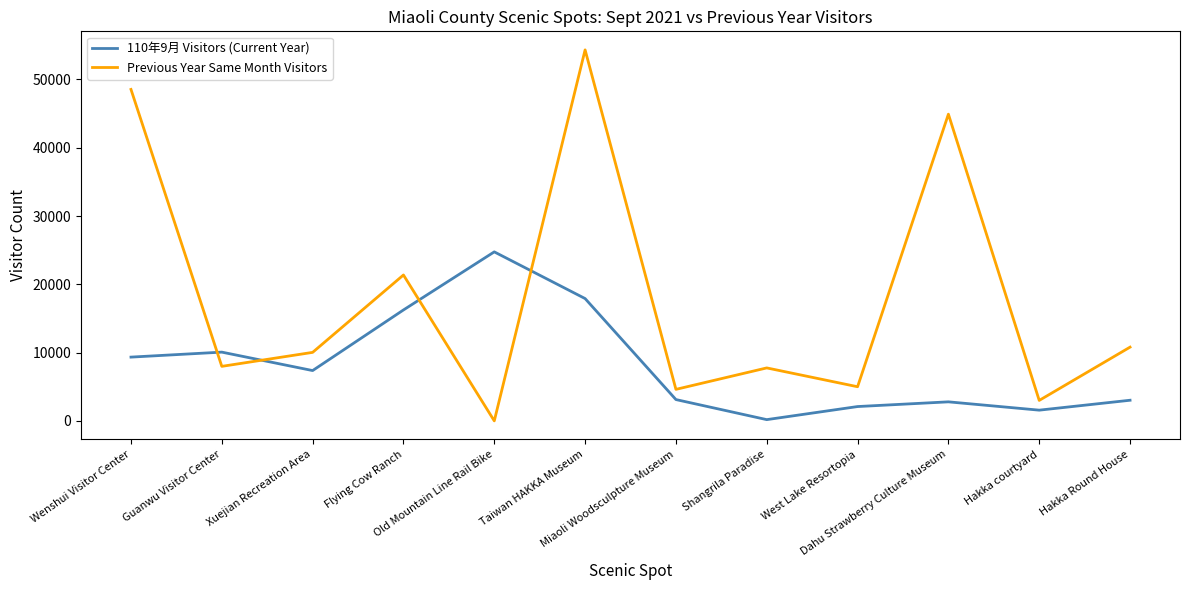

What is the difference between the second highest and minimum values in the Previous Year Same Month Visitors series?

48545